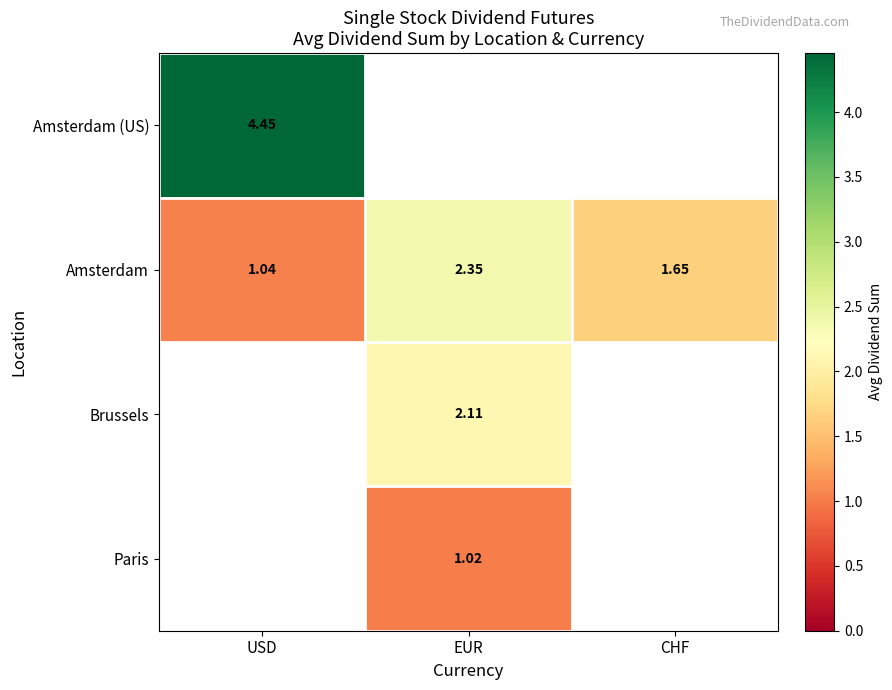

Between CHF and EUR, which is larger?

EUR